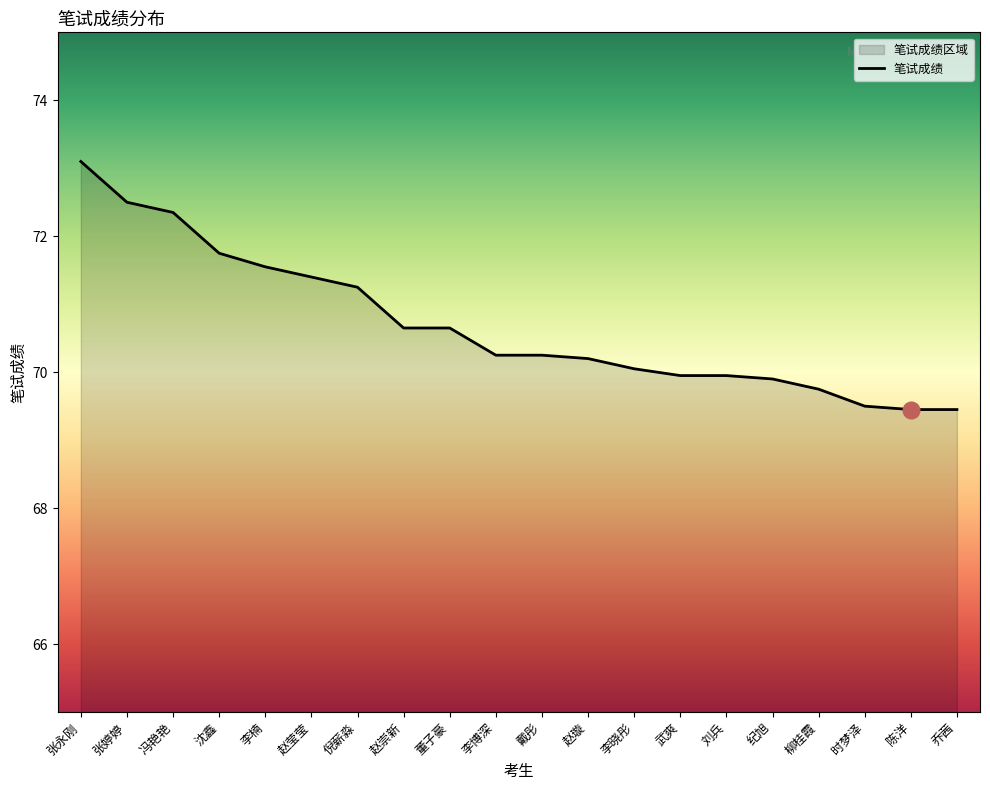

Where is the data nearest to the value 71?

倪薪淼